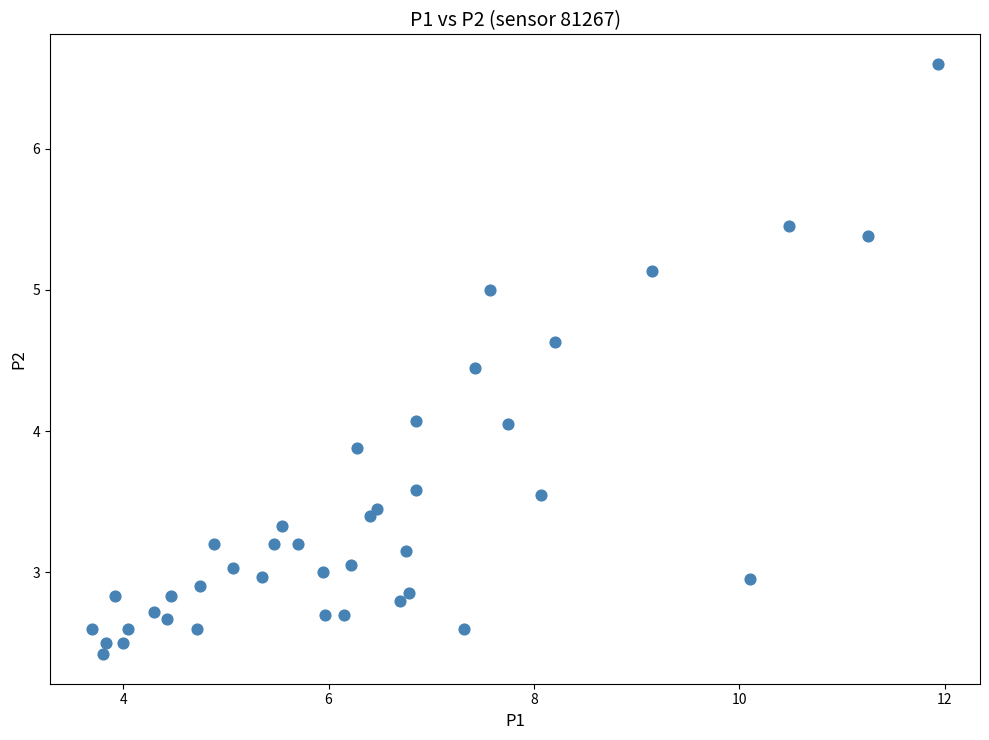

What is the range of X values (max minus min)?

8.2